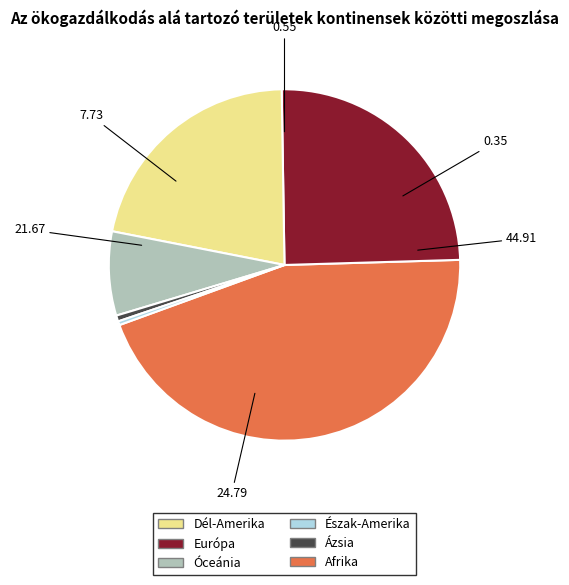

Is there a majority slice in this chart?

No